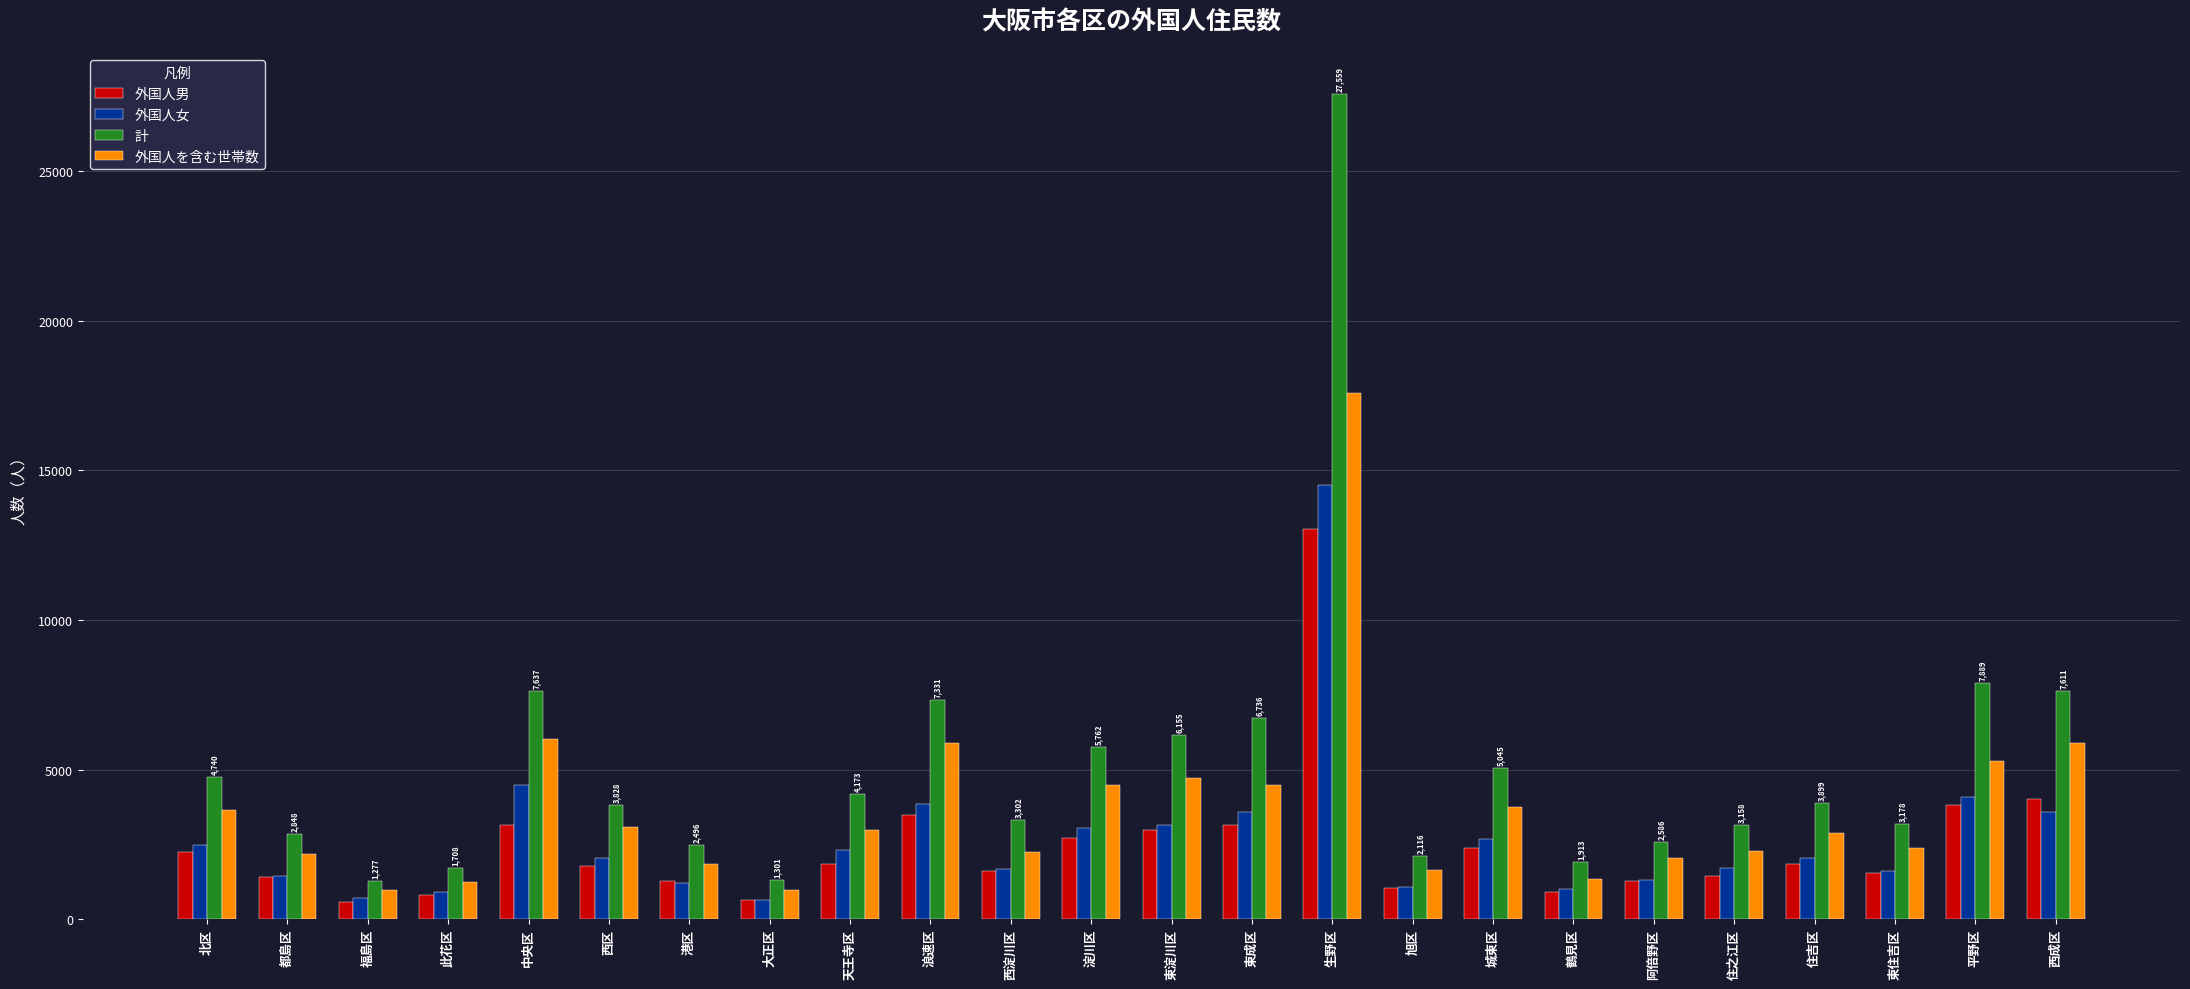

What is the highest value of the 外国人を含む世帯数 series?

17576